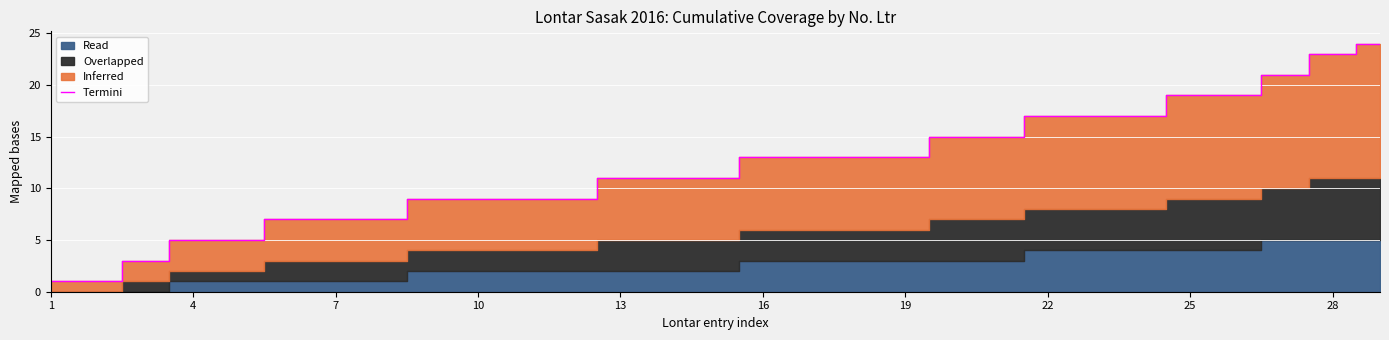

What is the maximum value for Termini?

24